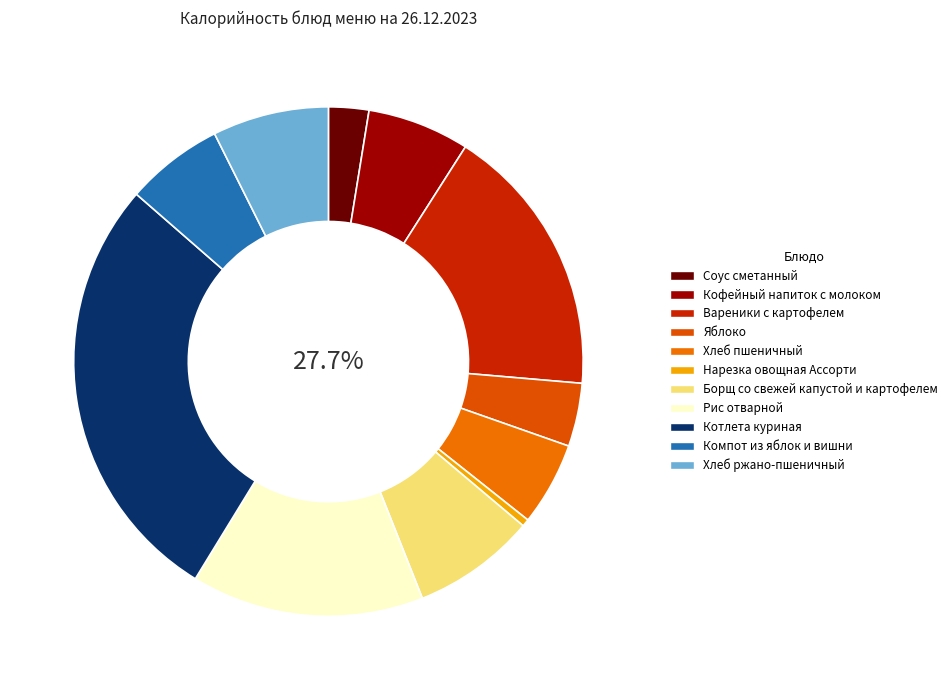

How many slices are in this pie chart?

11